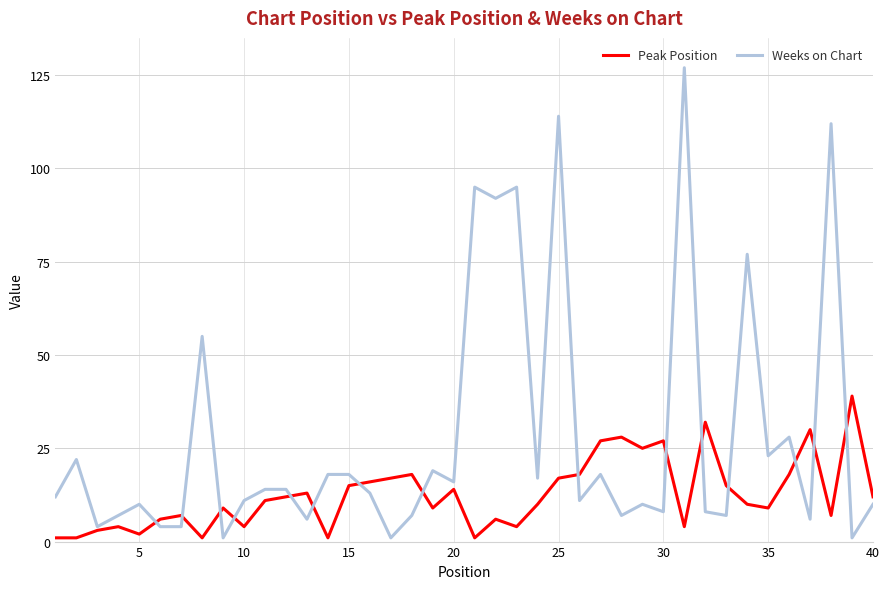

Which series has the widest spread of values?

Weeks on Chart